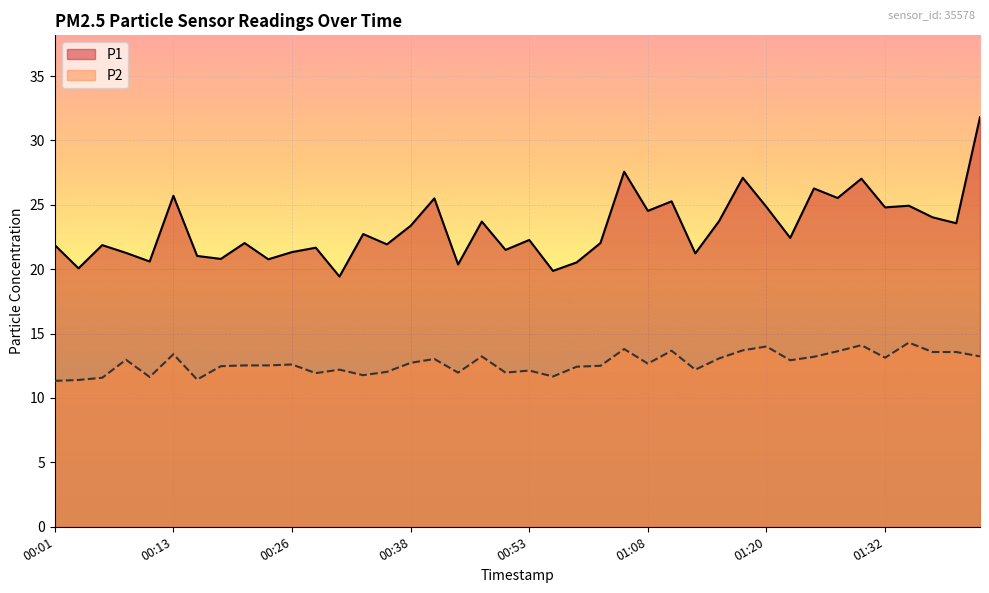

The value of P2 at 00:01 is 11.3. True or false?

True